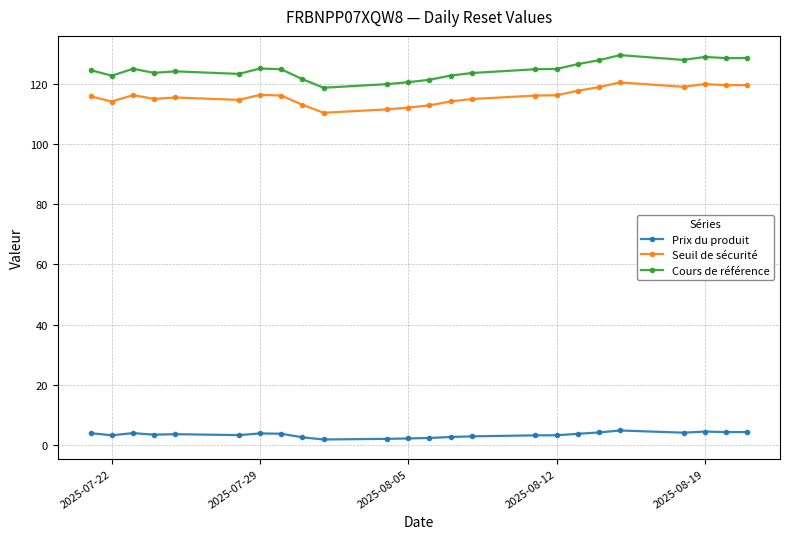

The value of Seuil de sécurité at 2025-08-12 is 116.2. True or false?

True